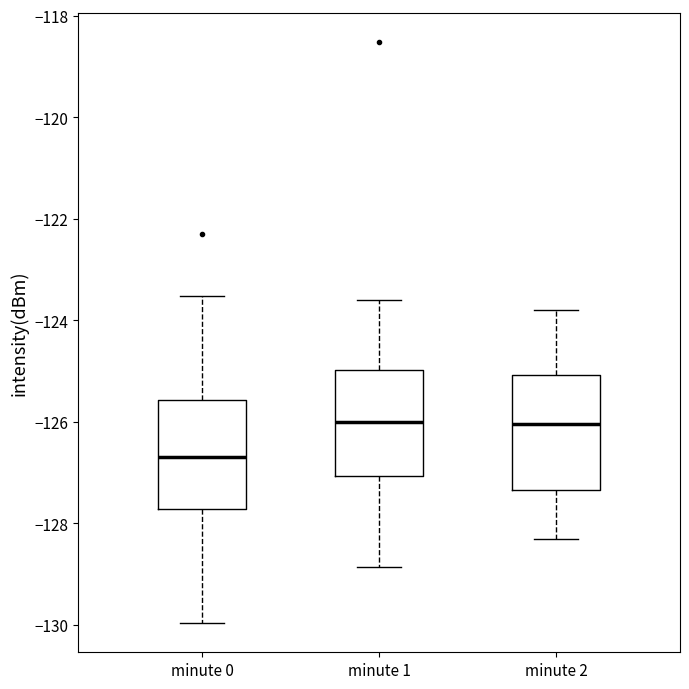

Where does the median line of the box for minute 1 sit on the y-axis? The values are not printed on the chart, so give them approximately, as read against the axis.

-126.0